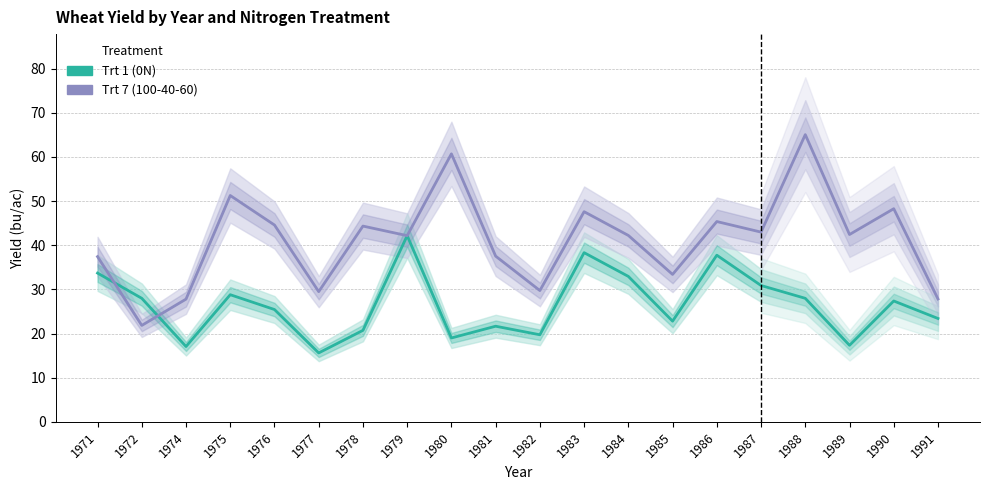

What is the highest value of the Trt 1 (0N) series?

42.2